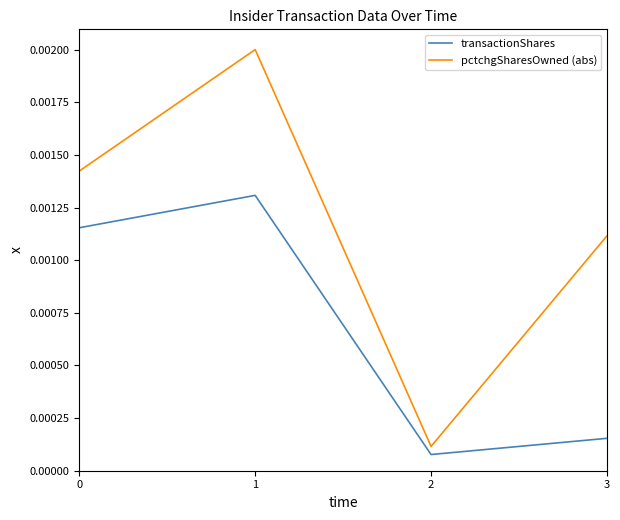

What are all the series names shown in the legend?

transactionShares, pctchgSharesOwned (abs)